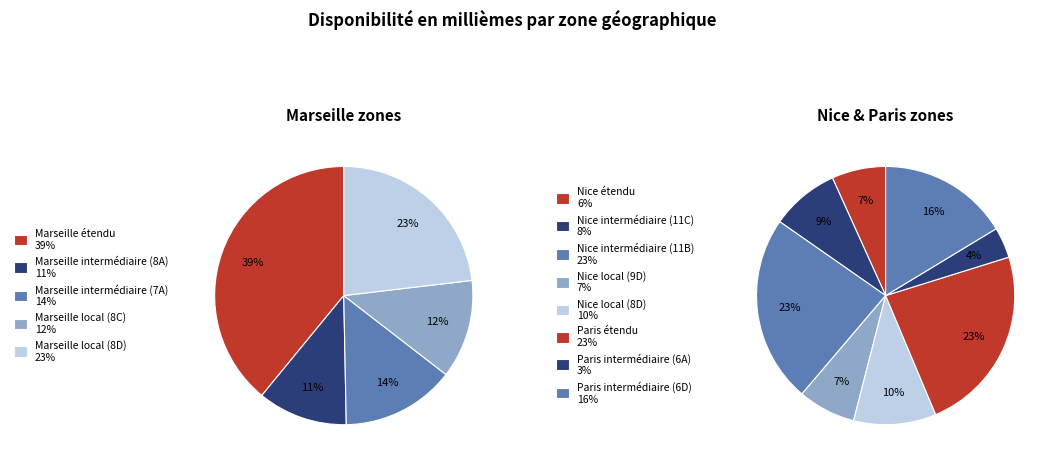

Does Paris étendu represent more than half of the total?

No